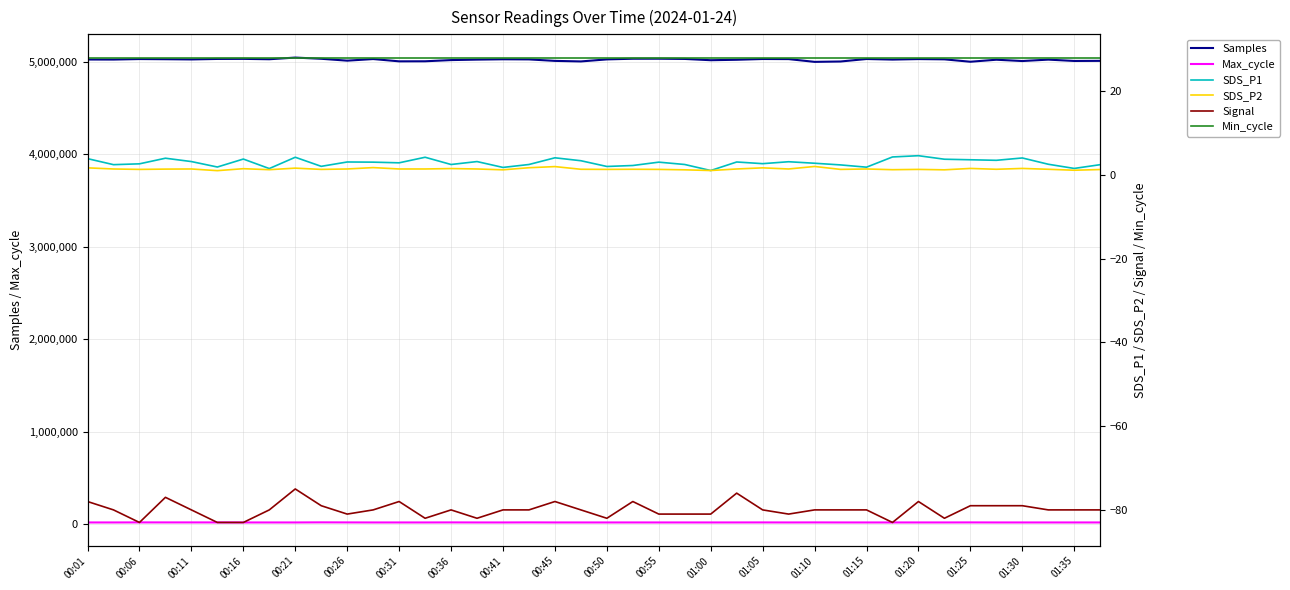

The value of Samples at 00:06 is 5026852. True or false?

True